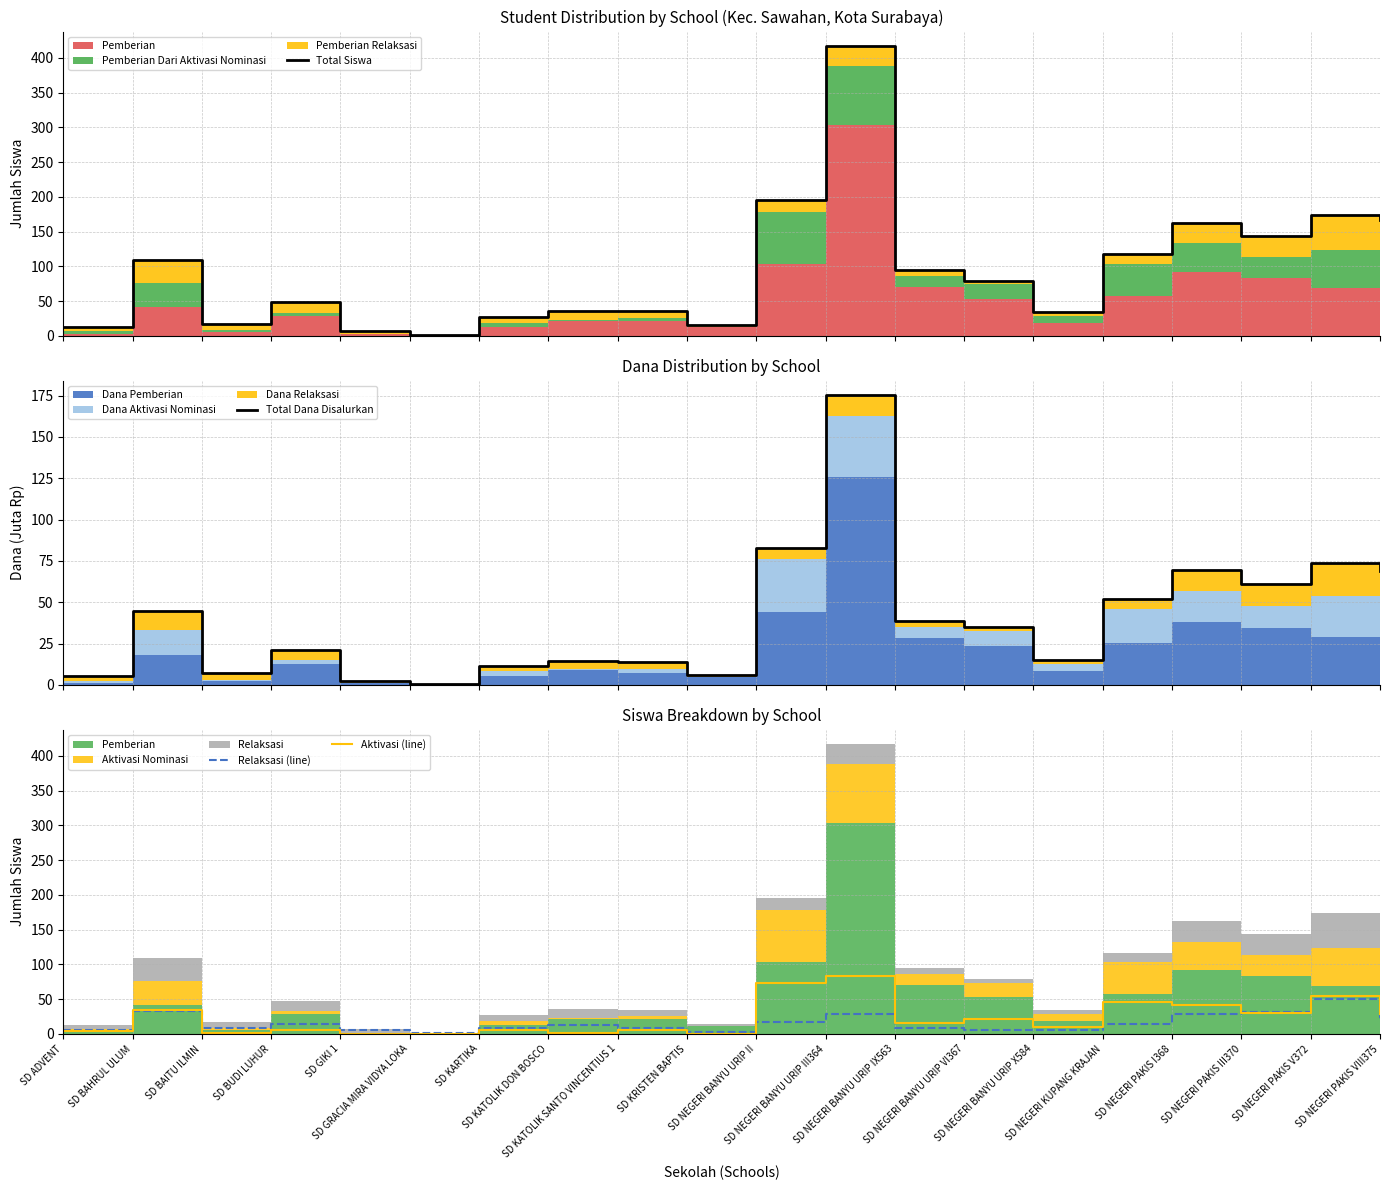

Reading left to right, extract all data points from this chart.

Total Siswa: 13.0	109.0	17.0	48.0	7.0	1.0	27.0	36.0	35.0	15.0	195.0	417.0	95.0	79.0	34.0	117.0	162.0	144.0	174.0	166.0
Total Dana Disalurkan: 5.2	44.5	7.0	20.9	2.5	0.5	11.5	14.4	13.7	5.8	82.6	175.3	38.7	35.1	14.8	52.0	69.5	61.0	73.6	69.1
Relaksasi (line): 6.0	33.0	9.0	15.0	5.0	1.0	8.0	13.0	9.0	3.0	17.0	29.0	9.0	5.0	5.0	14.0	29.0	31.0	50.0	19.0
Aktivasi (line): 4.0	35.0	2.0	5.0	0.0	0.0	6.0	2.0	5.0	0.0	74.0	84.0	16.0	21.0	10.0	46.0	41.0	30.0	55.0	28.0